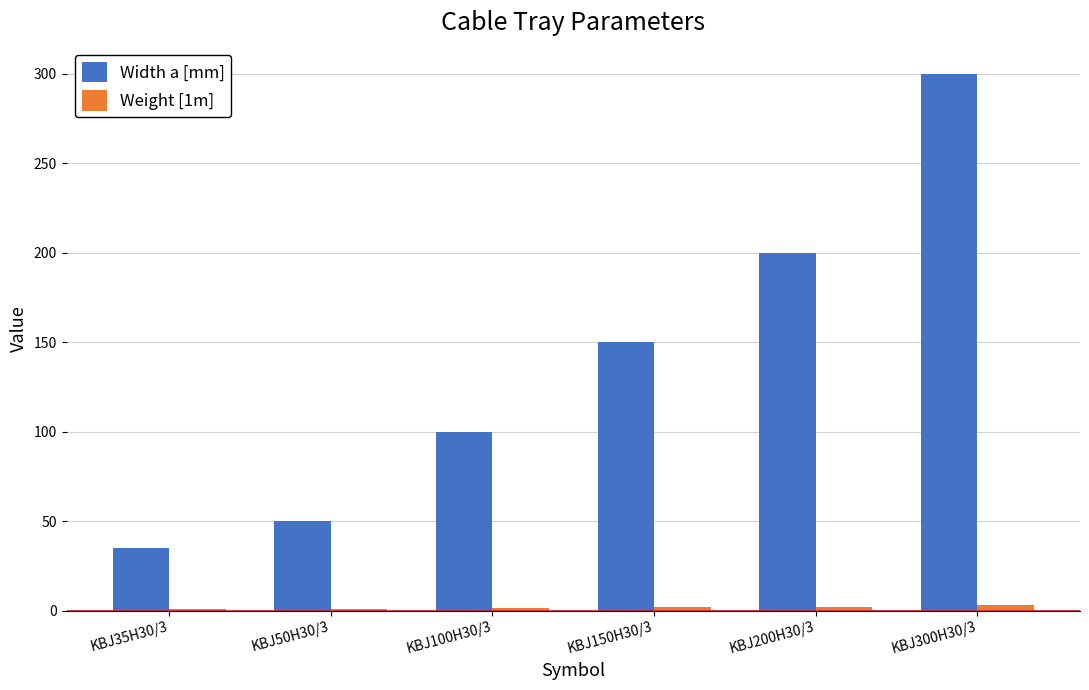

What is the maximum value shown in the chart?

300.0